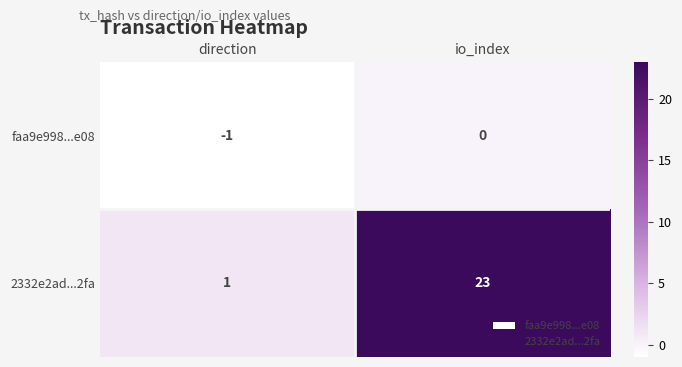

List the series in order of their peak value, highest first.

2332e2ad...2fa, faa9e998...e08